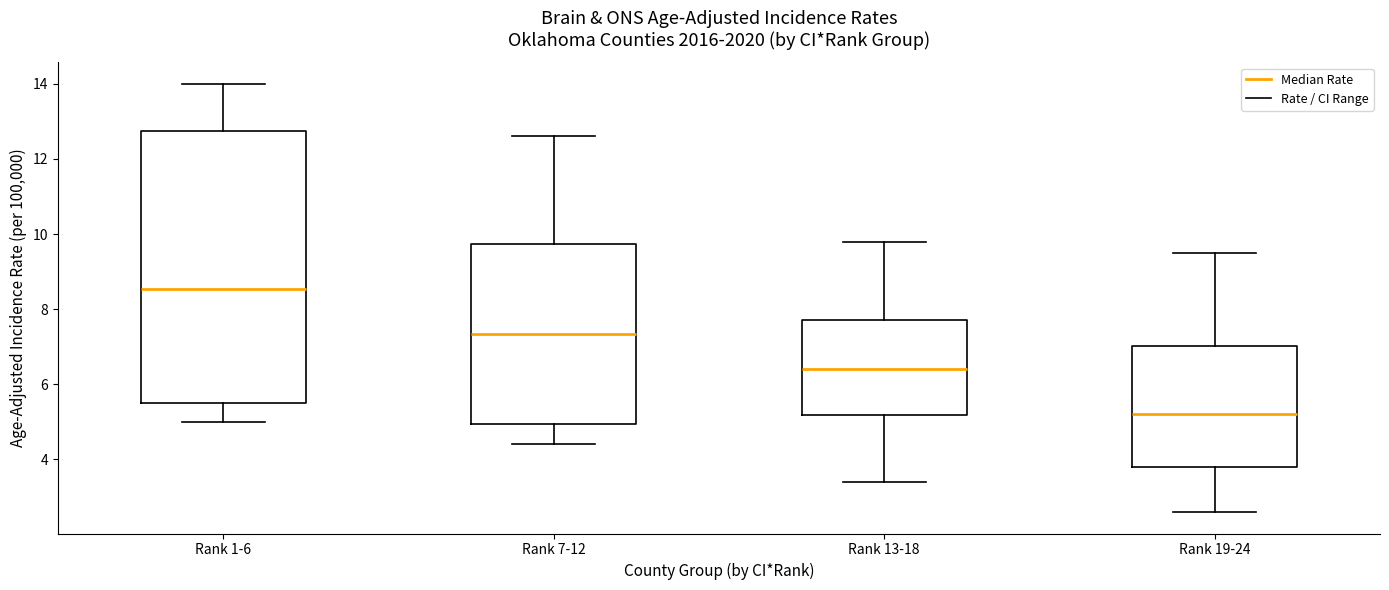

Which box's median line is the highest?

Rank 1-6